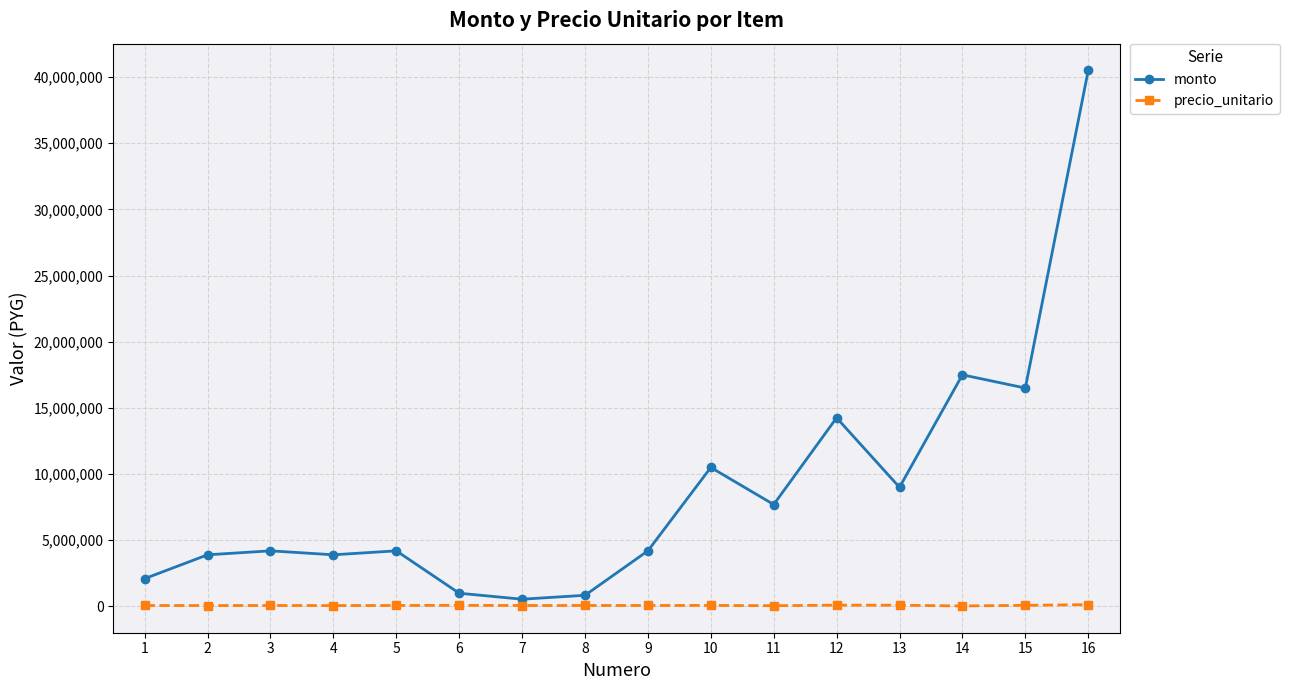

Does the chart display data point markers on the line(s)?

Yes